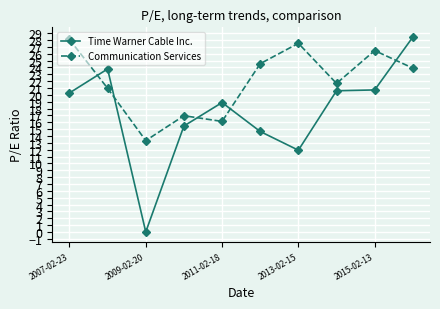

What is the value of the Communication Services point at the 8th from the left?

21.7